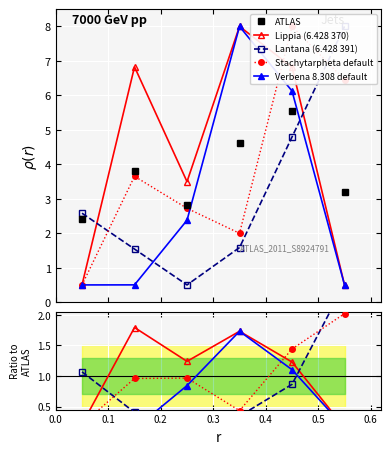

True or false: Verbena 8.308 default and Lantana (6.428 391) intersect in this chart.

True